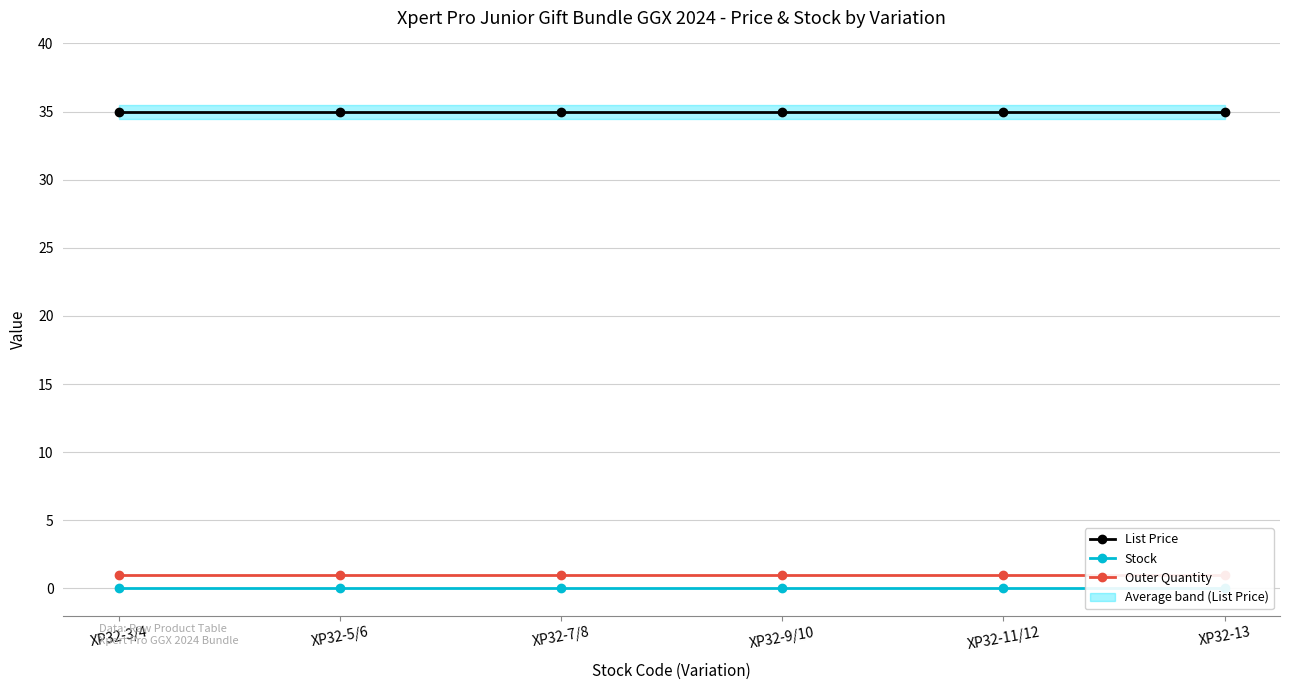

Reading right to left, list all the values displayed in this chart.

List Price: 35.0	35.0	35.0	35.0	35.0	35.0
Stock: 0.0	0.0	0.0	0.0	0.0	0.0
Outer Quantity: 1.0	1.0	1.0	1.0	1.0	1.0